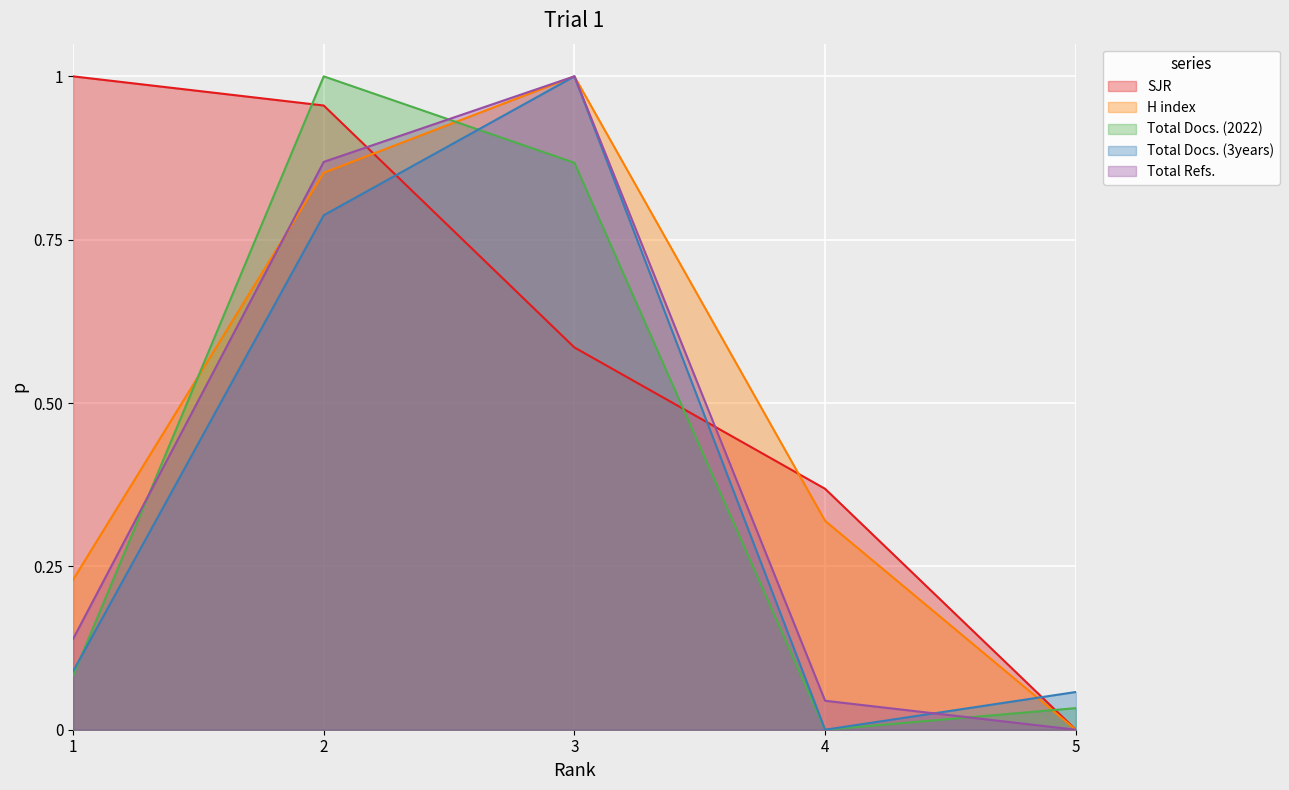

What are all the series names shown in the legend?

SJR, H index, Total Docs. (2022), Total Docs. (3years), Total Refs.